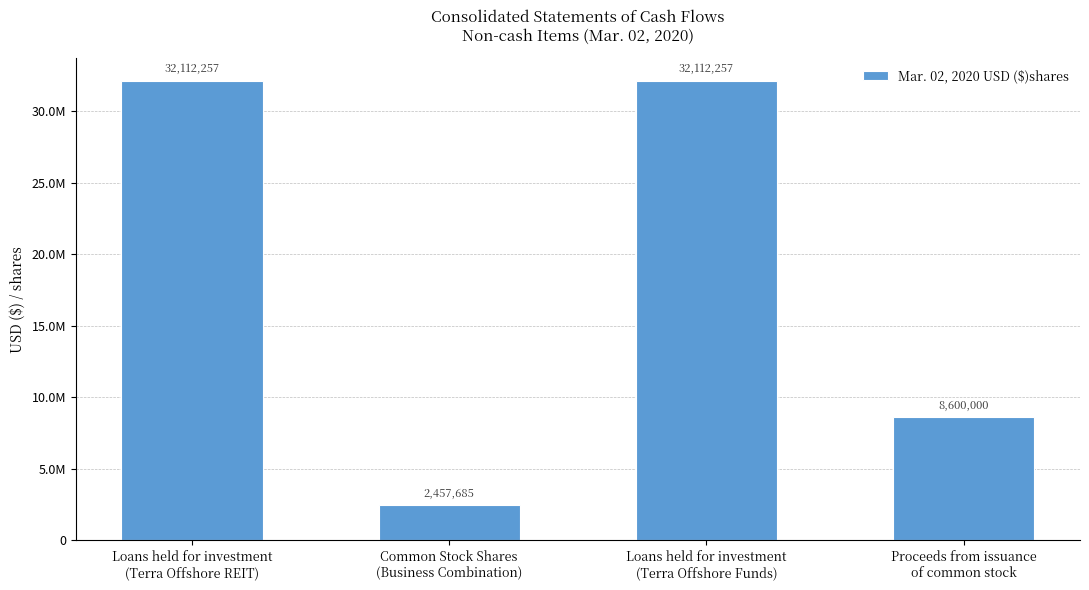

What is the label of the 3rd bar from the right?

Common Stock Shares
(Business Combination)